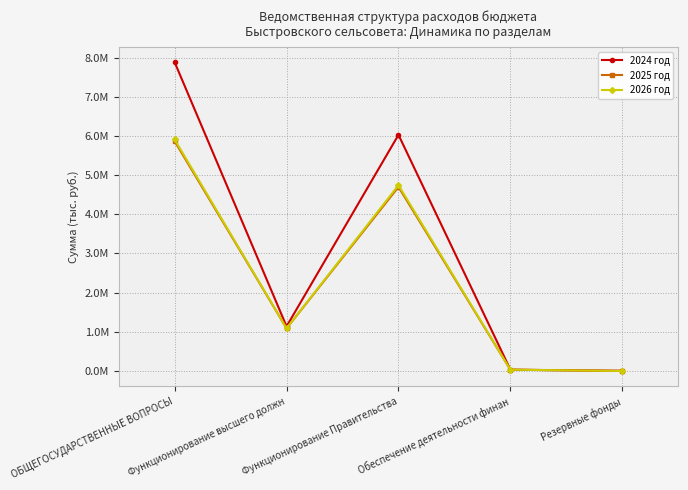

What is the label of the 4th point from the left?

Обеспечение деятельности финан